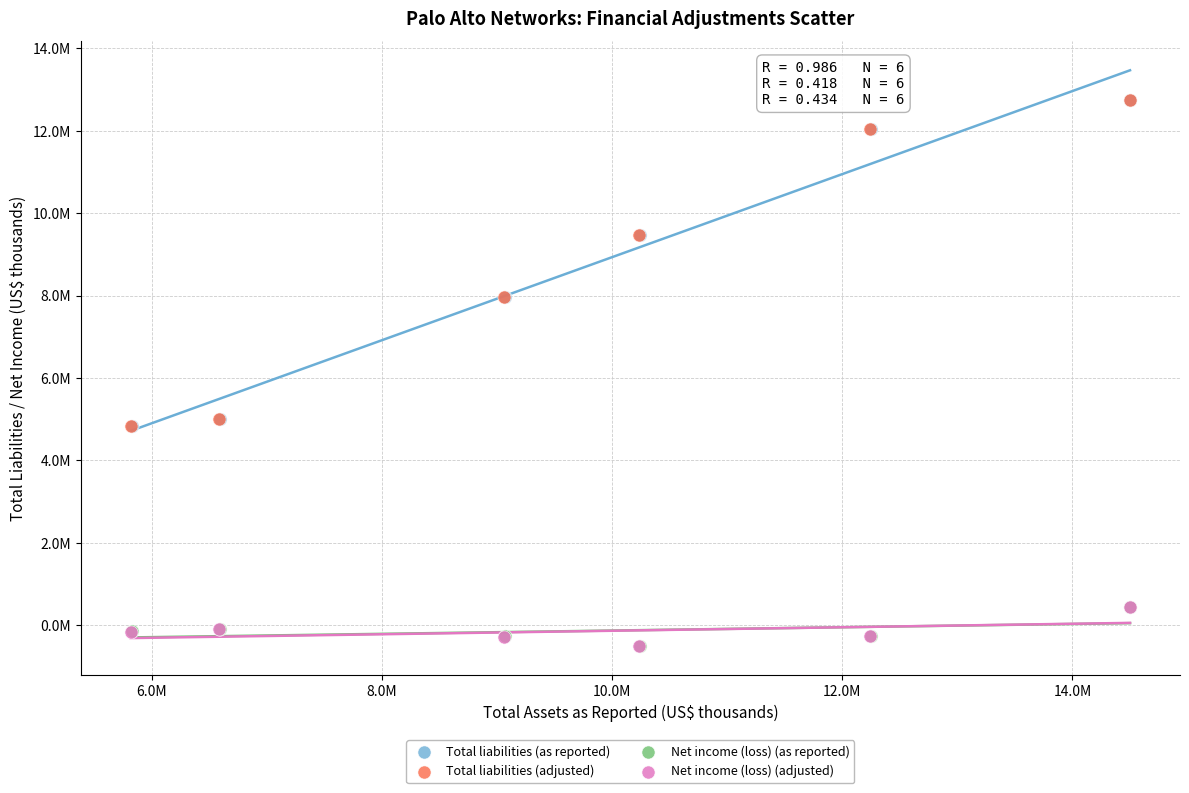

What are all the series names shown in the legend?

Total liabilities (as reported), Total liabilities (adjusted), Net income (loss) (as reported), Net income (loss) (adjusted)